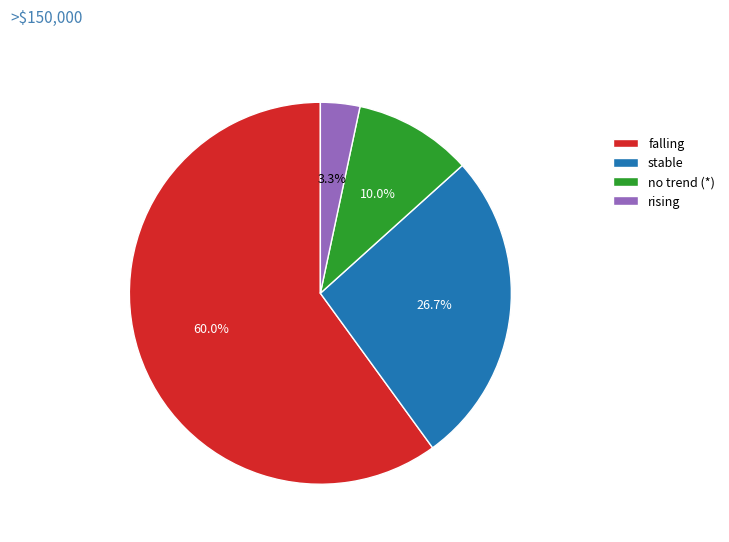

What is the smallest slice in the pie chart?

rising